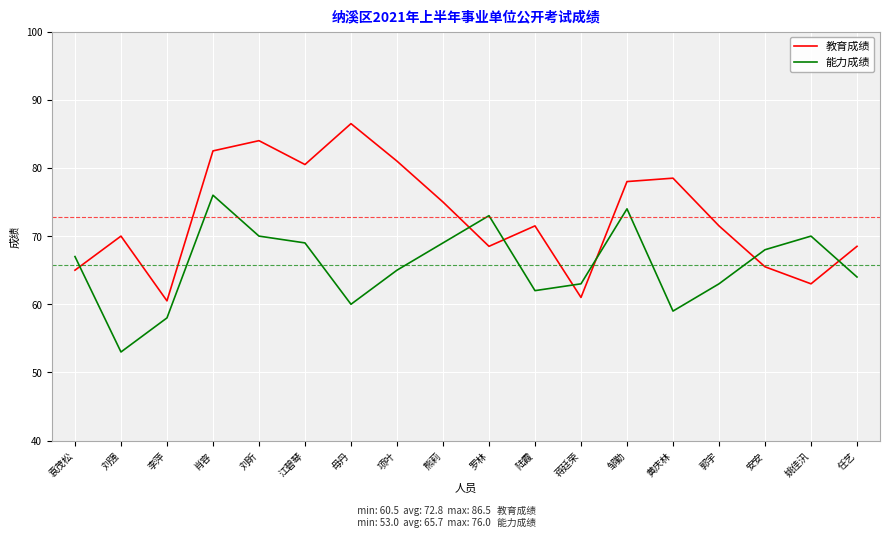

What is the total value across all series at 陆霞?

133.5